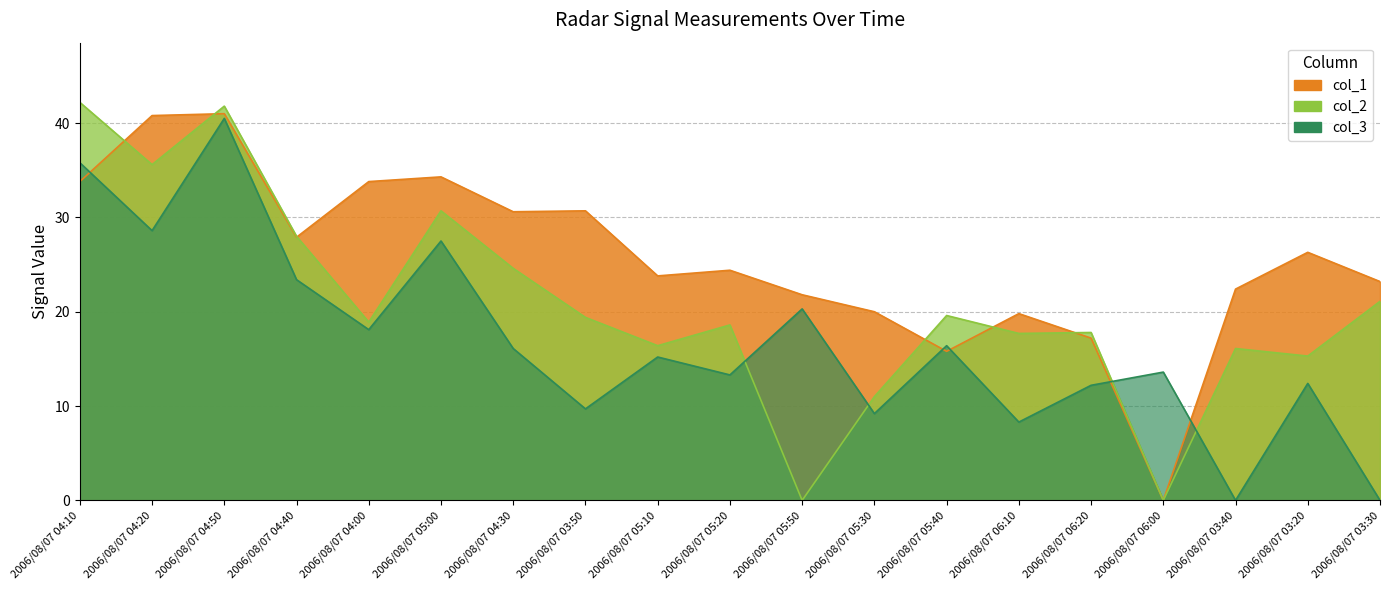

Between 2006/08/07 05:20 and 2006/08/07 06:00, which series saw the biggest shift?

col_1